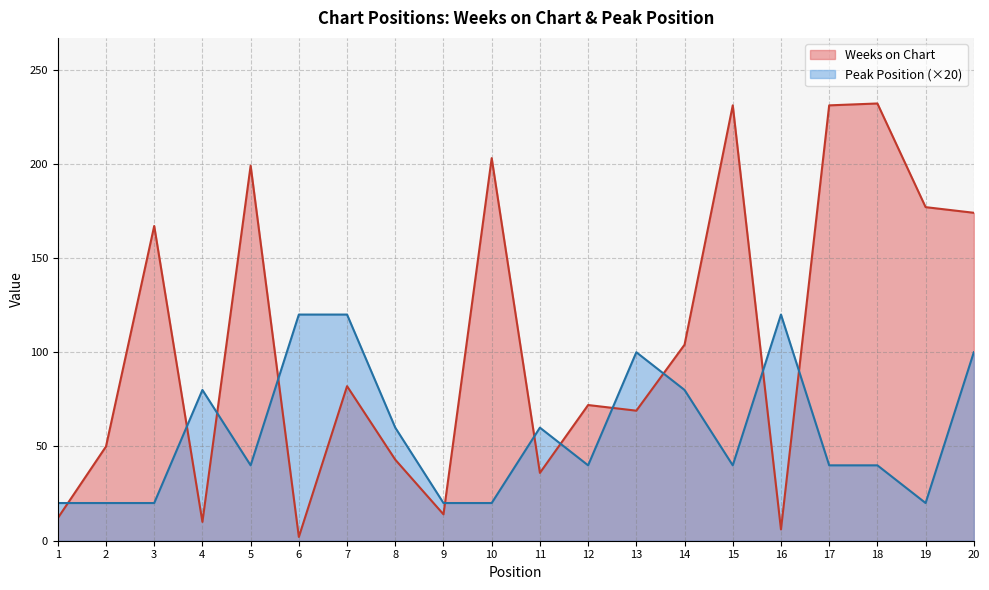

Which has a higher value, 8 or 3?

3